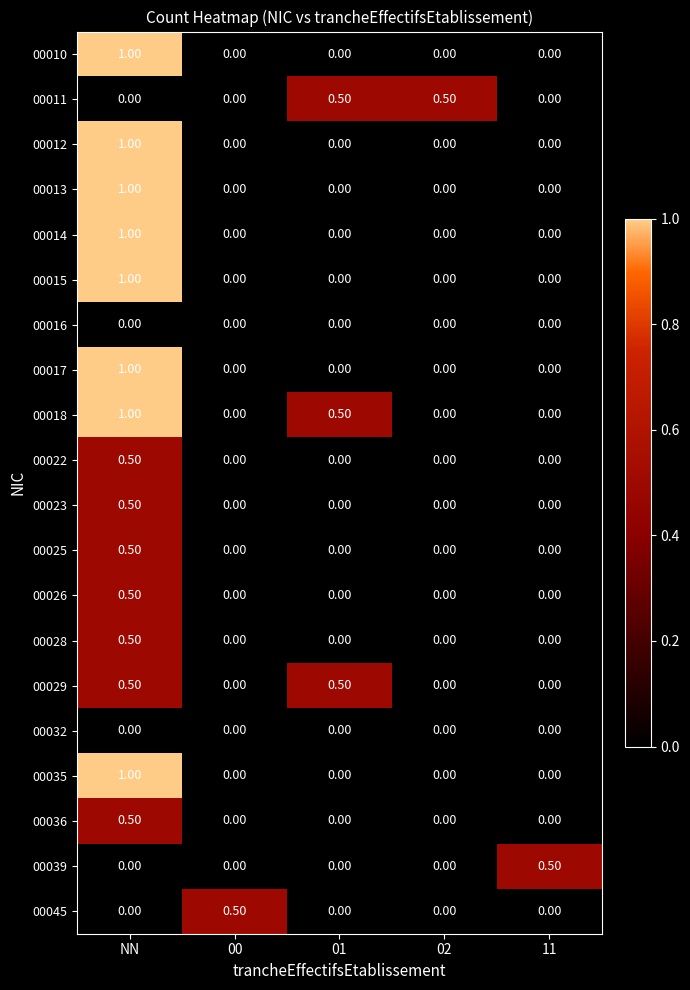

Which category has the highest value in the 00023 series?

NN